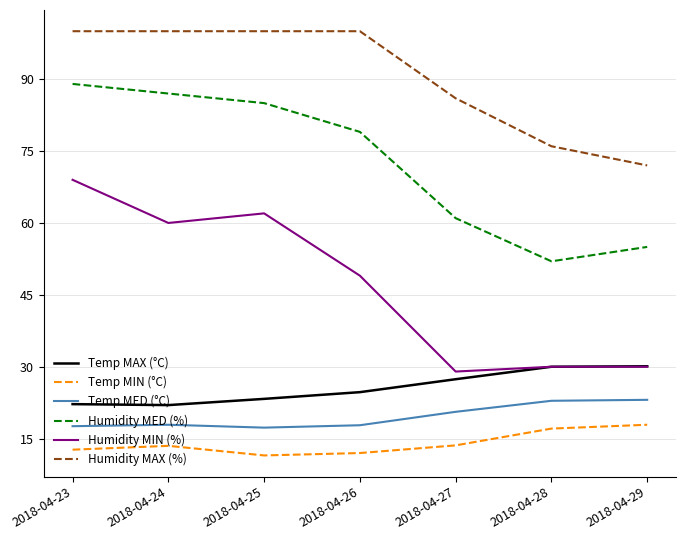

Rank the series by their maximum value, from lowest to highest.

Temp MIN (°C), Temp MED (°C), Temp MAX (°C), Humidity MIN (%), Humidity MED (%), Humidity MAX (%)